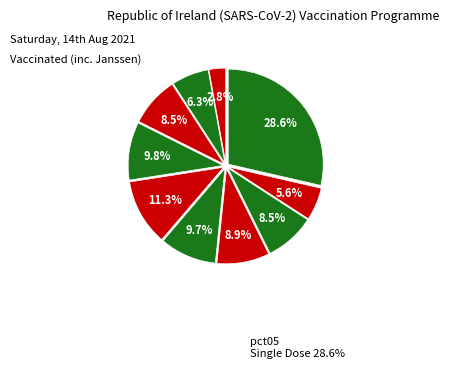

How many slices are in this pie chart?

10